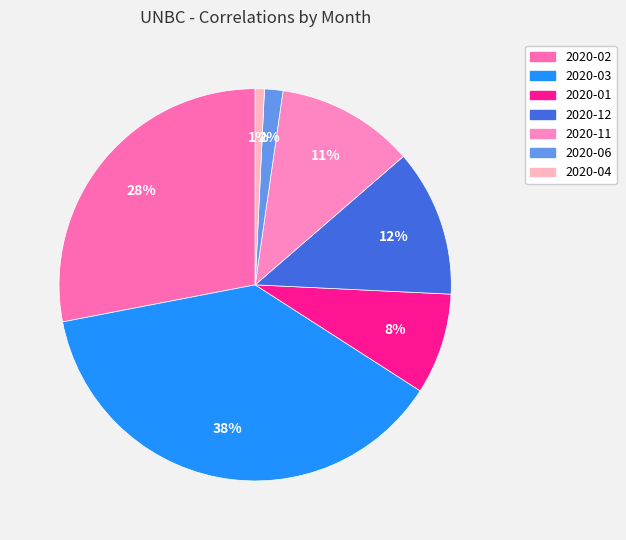

Count the number of slices in the pie.

7